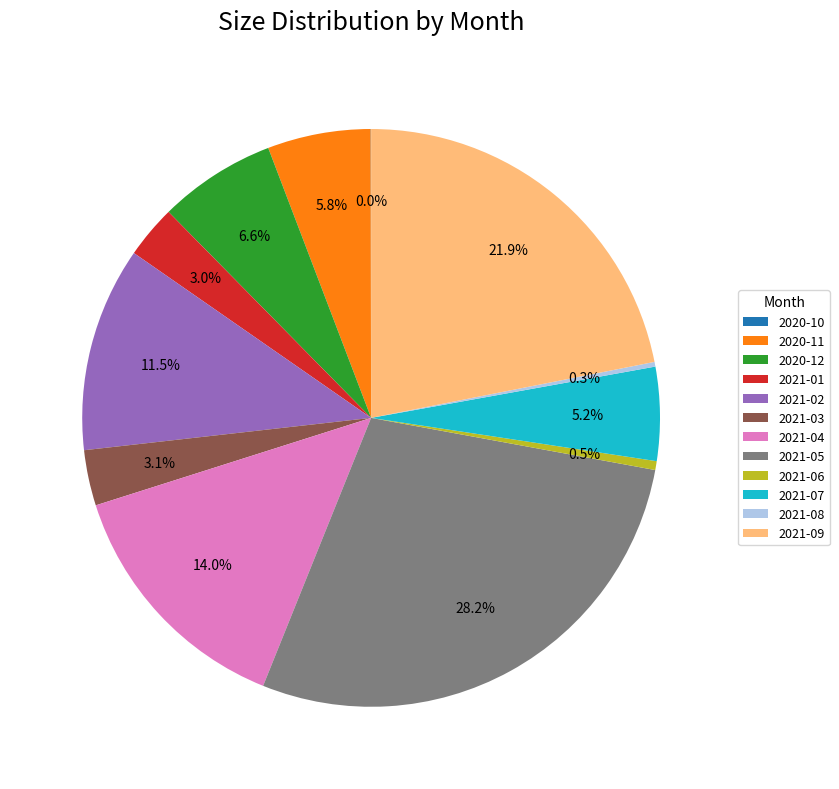

Do 2021-01 and 2020-11 together represent more than half of the pie?

No